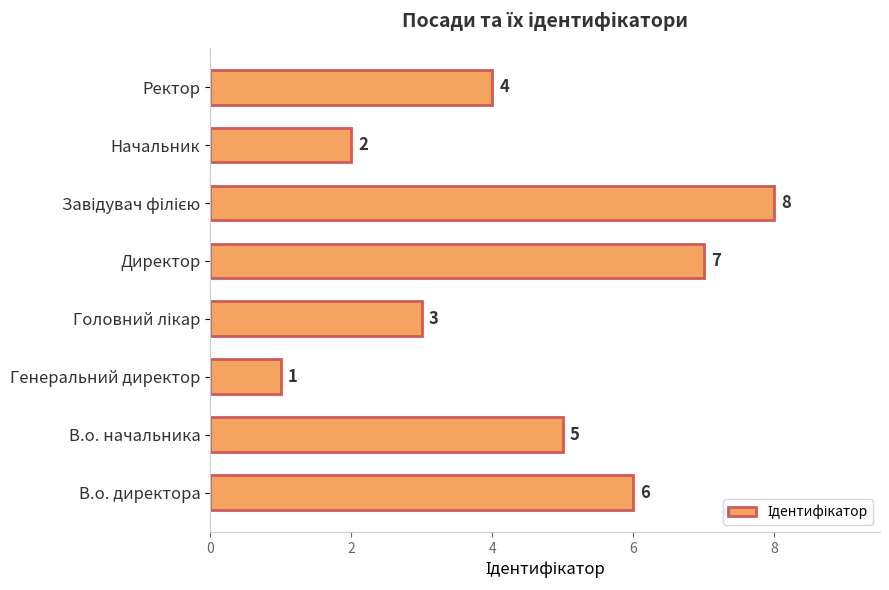

Approximately how many times larger is the value at В.о. начальника compared to Директор?

0.7